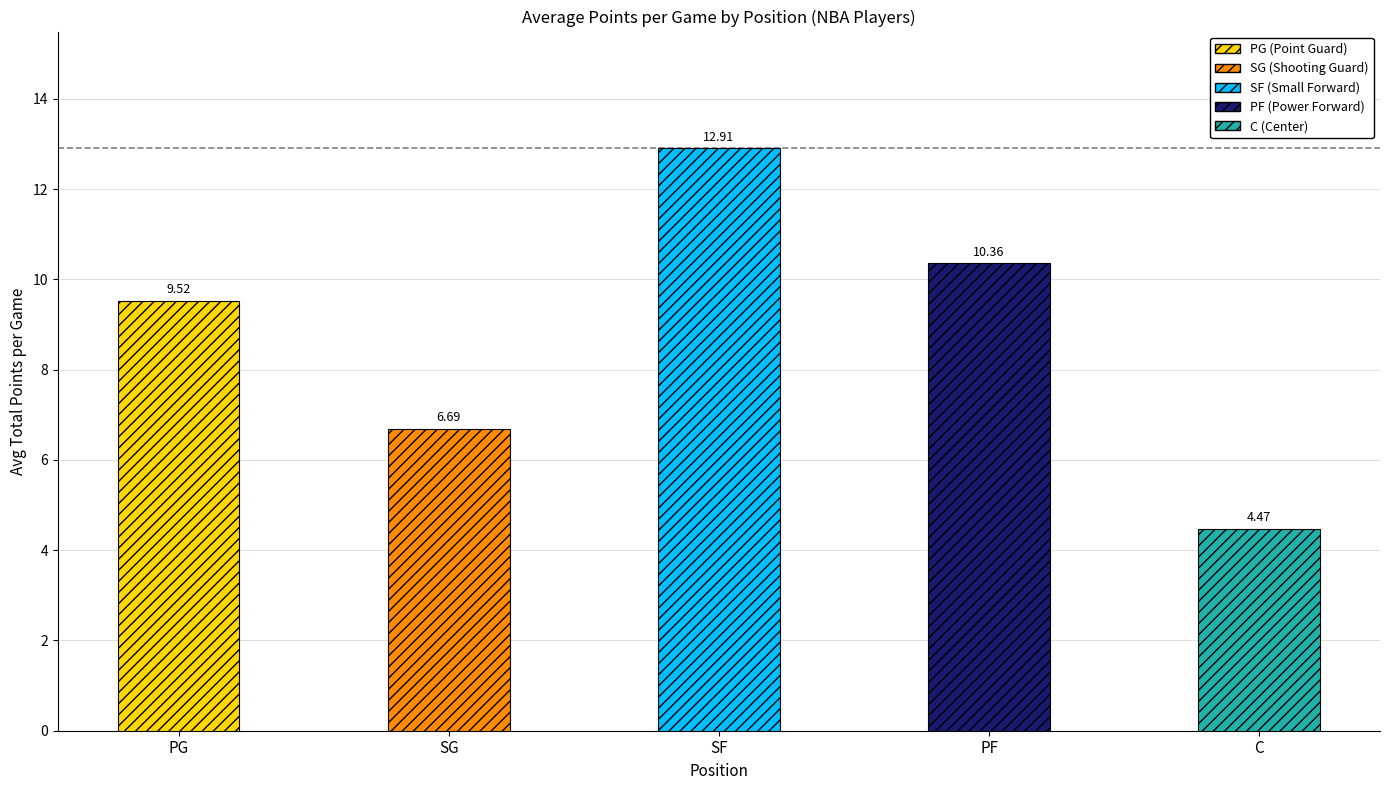

What is the difference between the second highest and second lowest values?

3.7